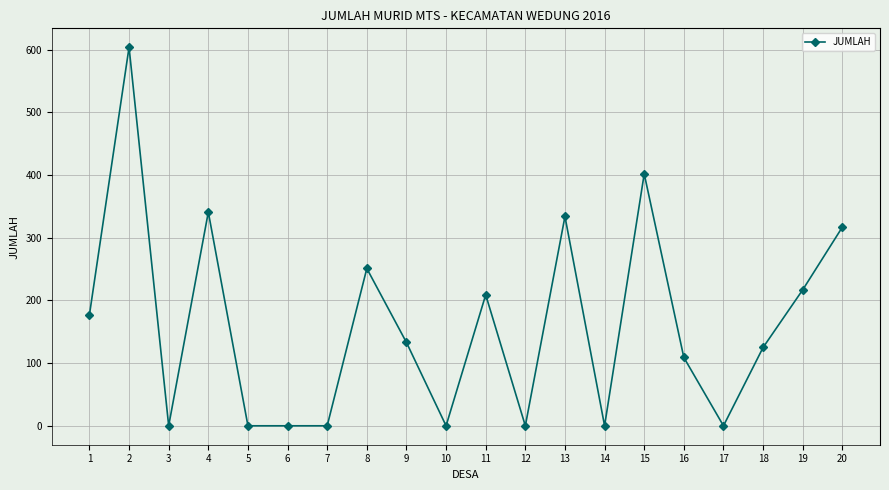

What is the difference between the maximum and minimum values?

604